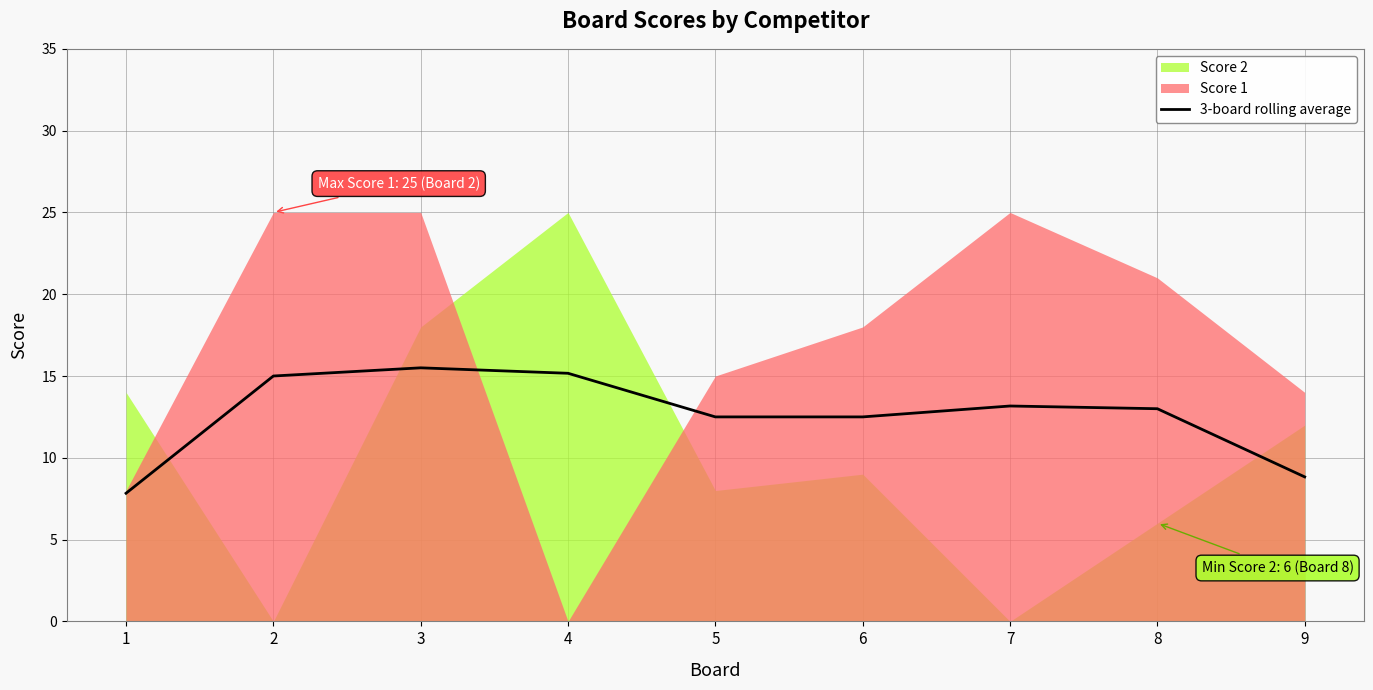

What is the average value?

12.6